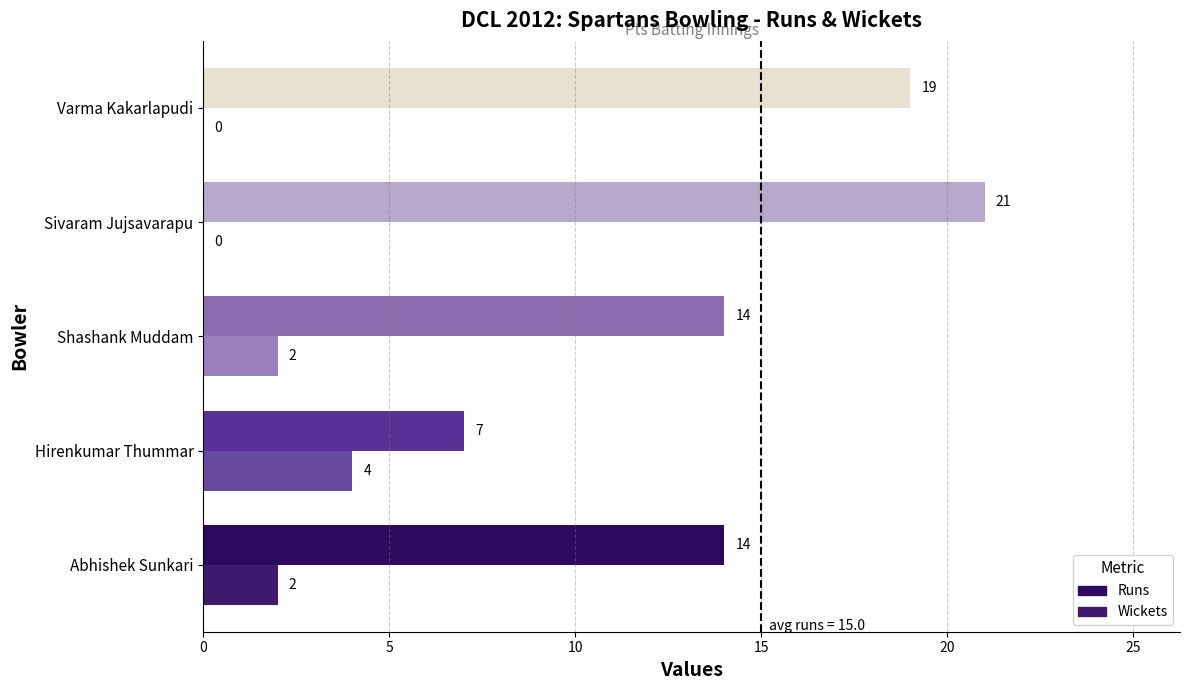

What are all the series names shown in the legend?

Runs, Wickets